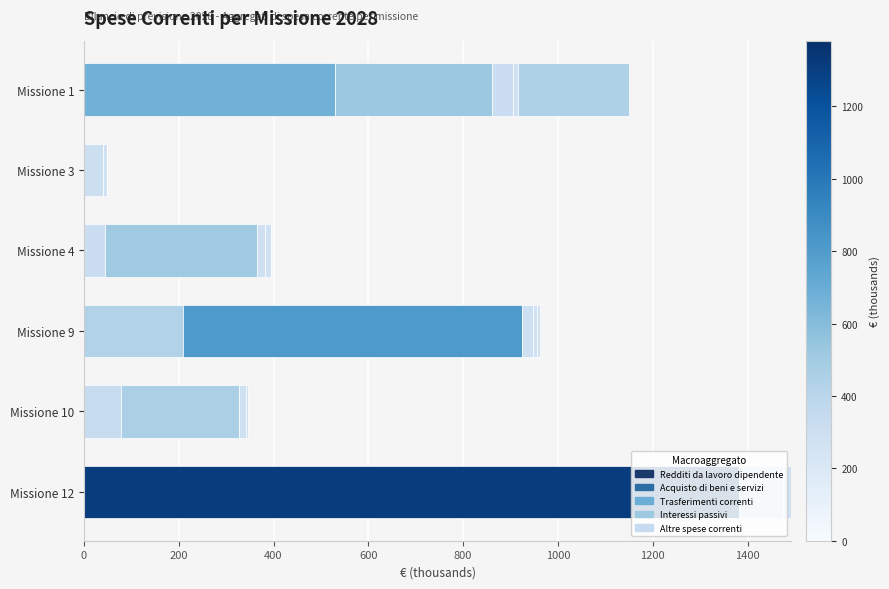

How many data points does each series have?

6